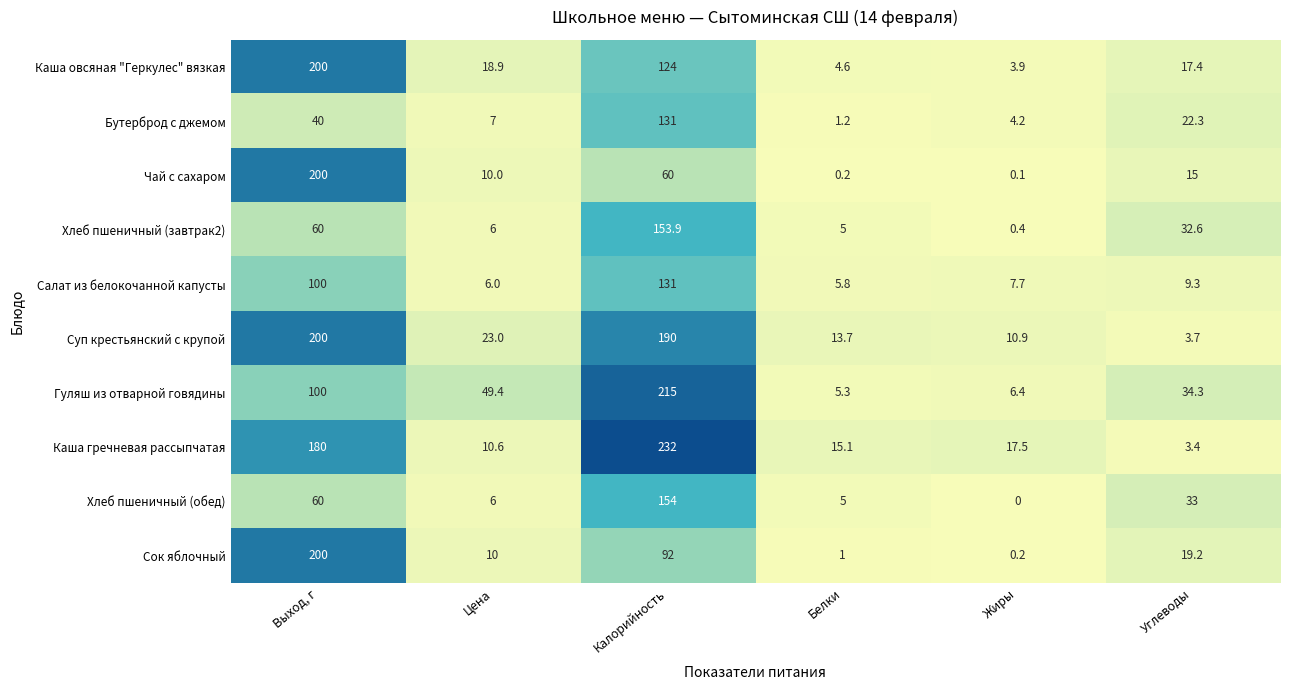

Is the value of Каша овсяная "Геркулес" вязкая at Калорийность greater than the value of Чай с сахаром at Белки?

Yes